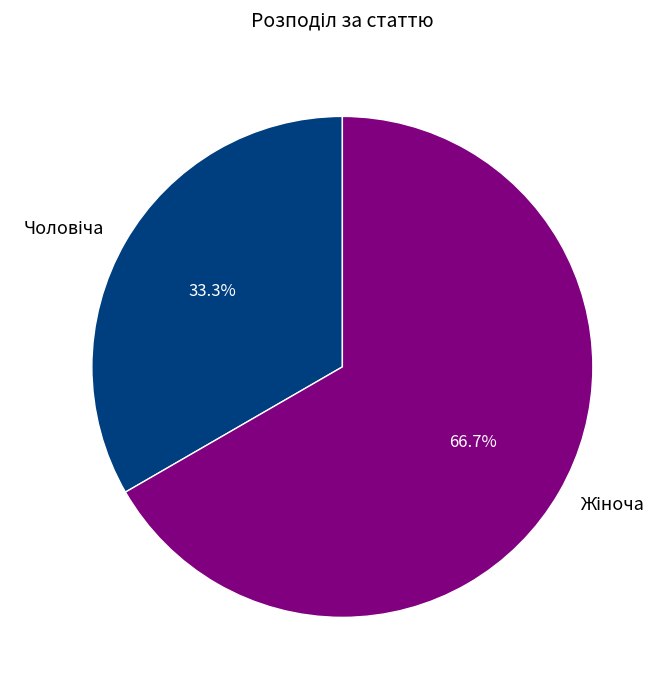

Is there a majority slice in this chart?

Yes